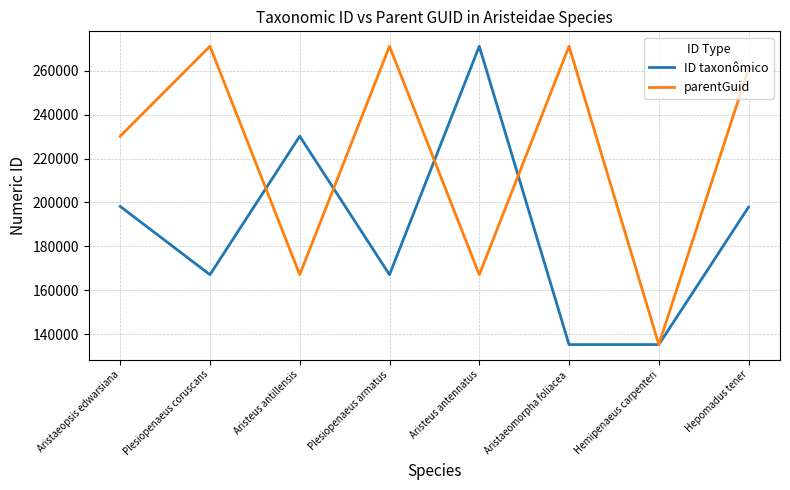

What is the difference between the highest and lowest values at Aristeus antillensis?

63037